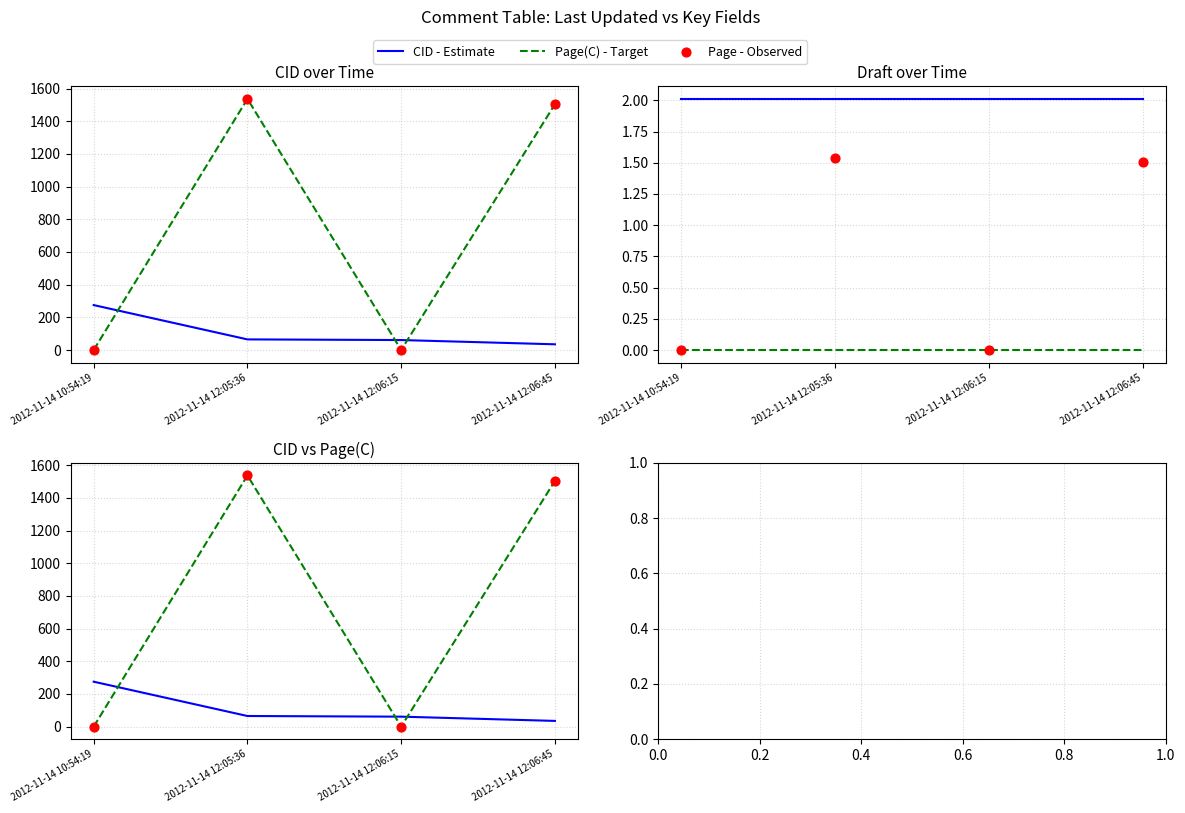

Which series has the widest spread of Y values?

Page(C) - Target